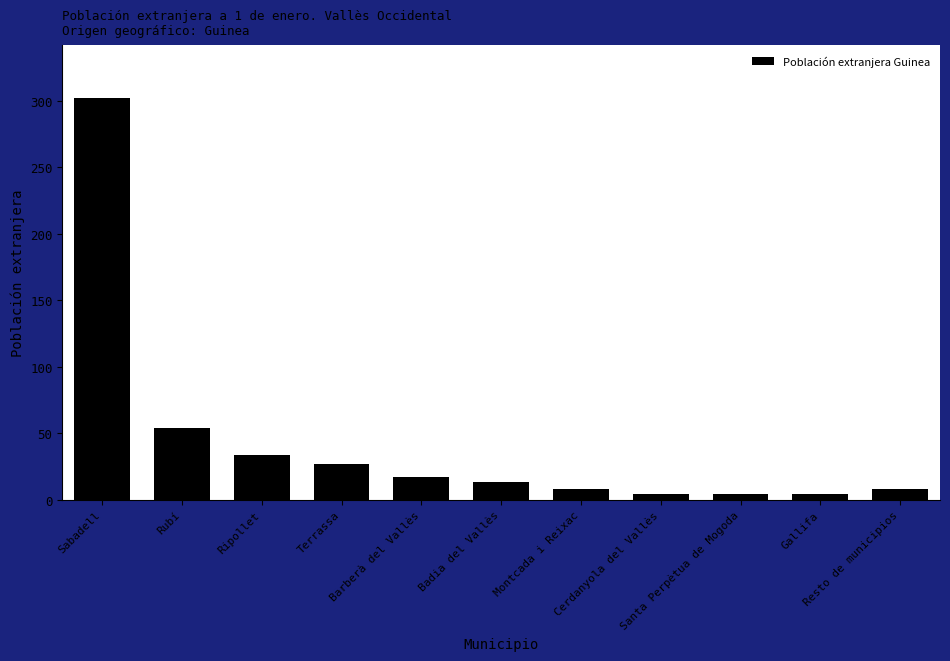

Reading left to right, list all the values displayed in this chart.

302	54	34	27	17	13	8	4	4	4	8